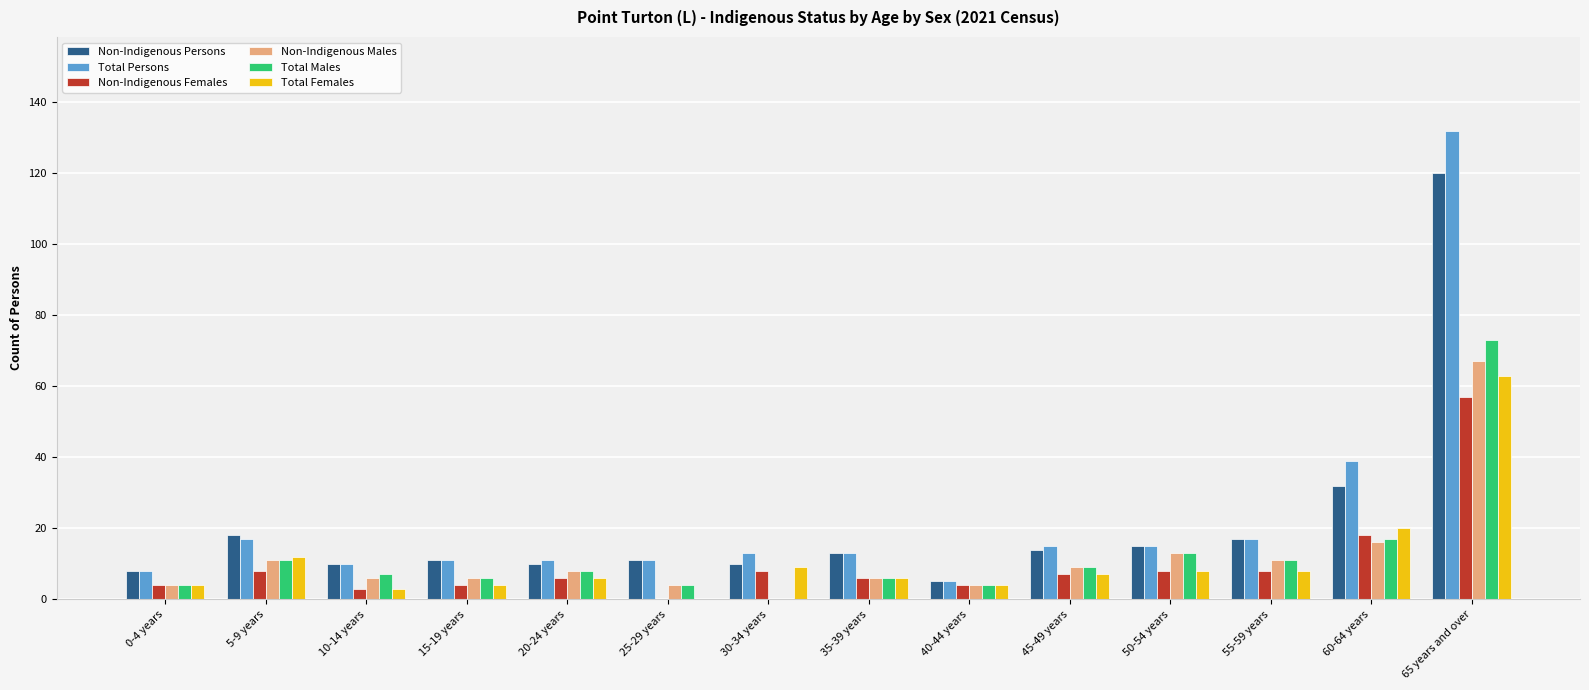

What is the total value across all series at 60-64 years?

142